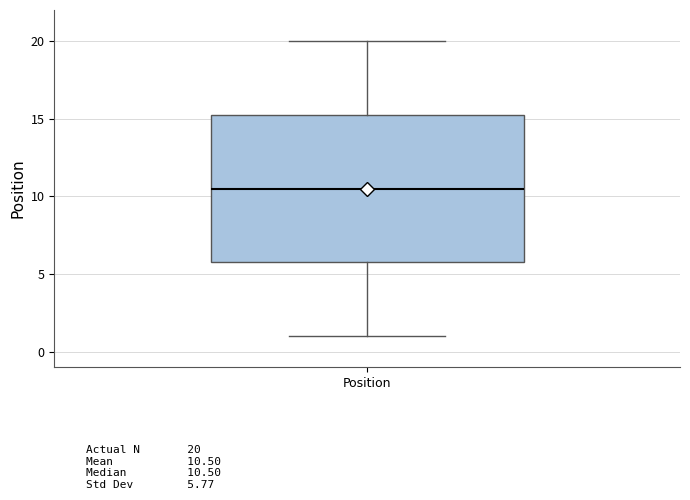

Read this box plot against the y-axis: the position of the median line, the range covered by the box, and the ends of both whiskers. The values are not printed on the chart, so give them approximately, as read against the axis.

median 10.5, box 6.0 to 15.5, whiskers 1.0 to 20.0